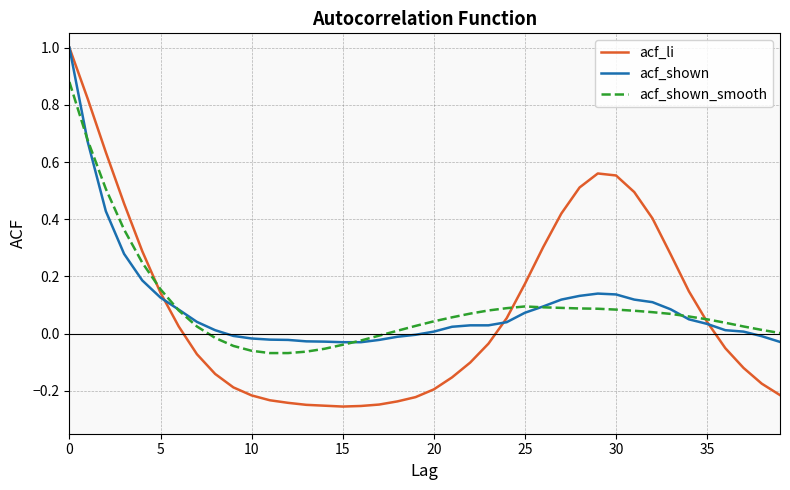

Which series has the widest spread of values?

acf_li